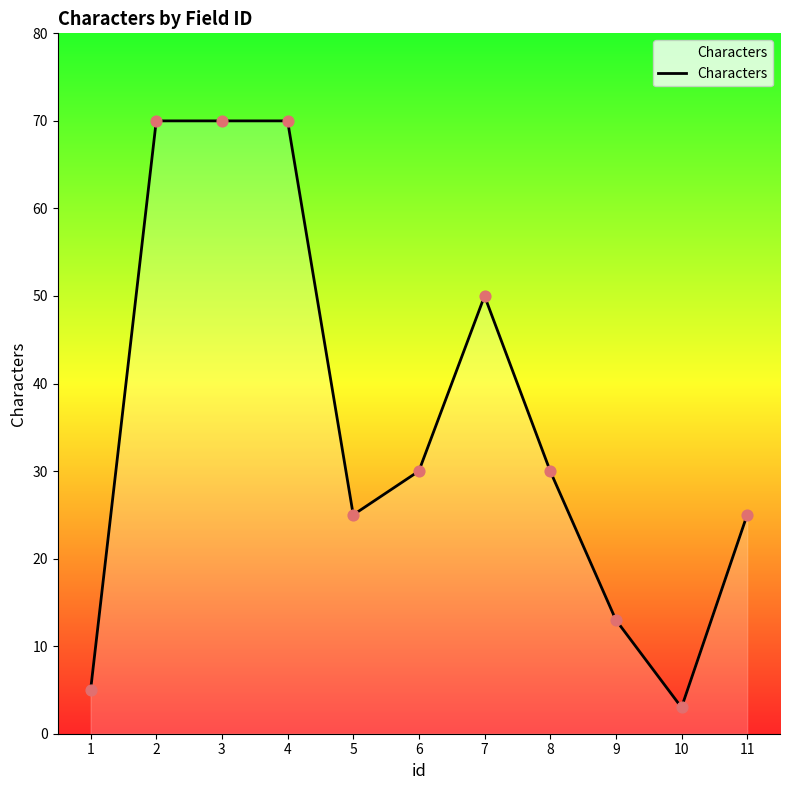

What is the change in value from 2 to 9?

-57